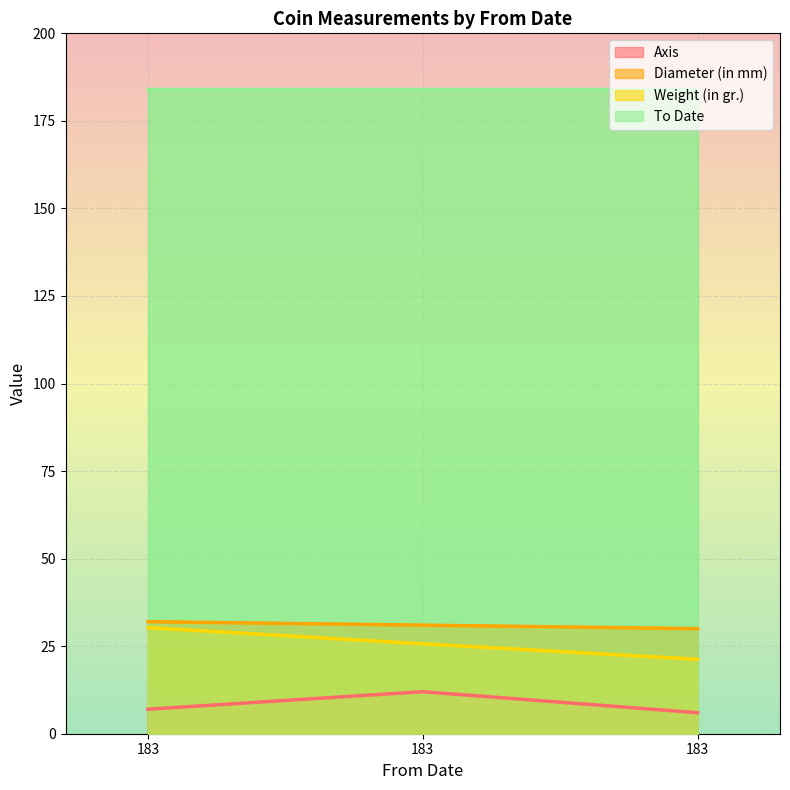

Where is Axis nearest to the value 9?

183